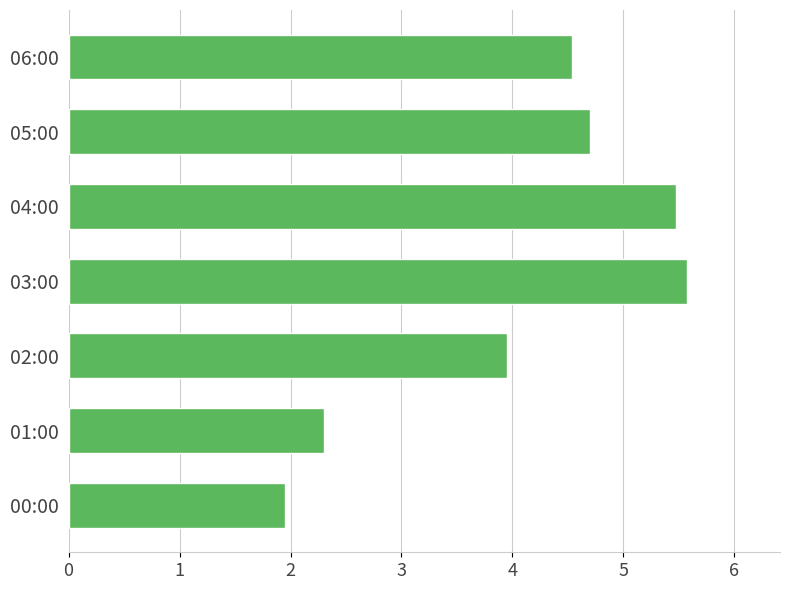

How many values are below 4?

3